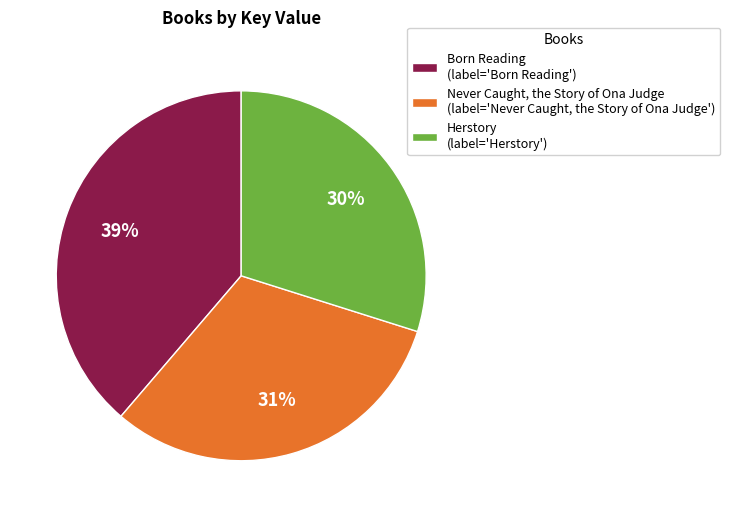

Between Herstory and Born Reading, which is larger?

Born Reading